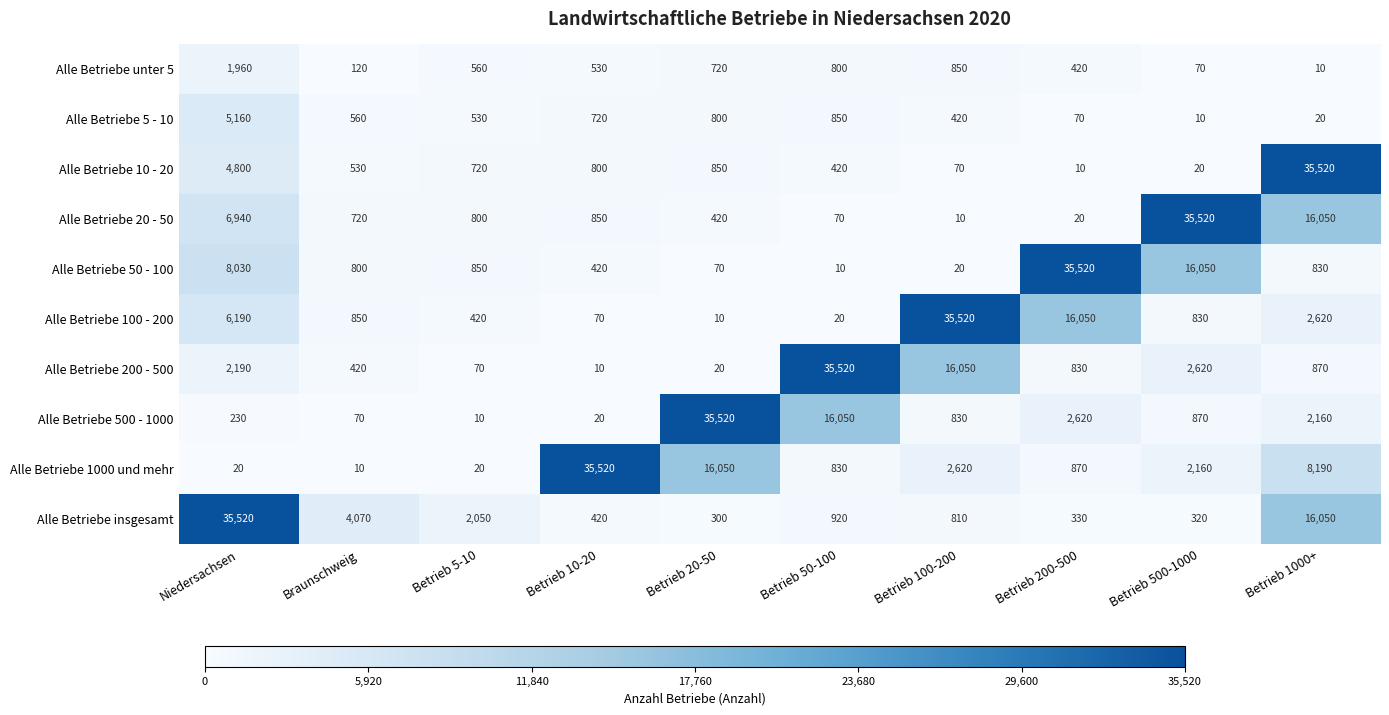

At how many categories does at least one series exceed 23913?

8